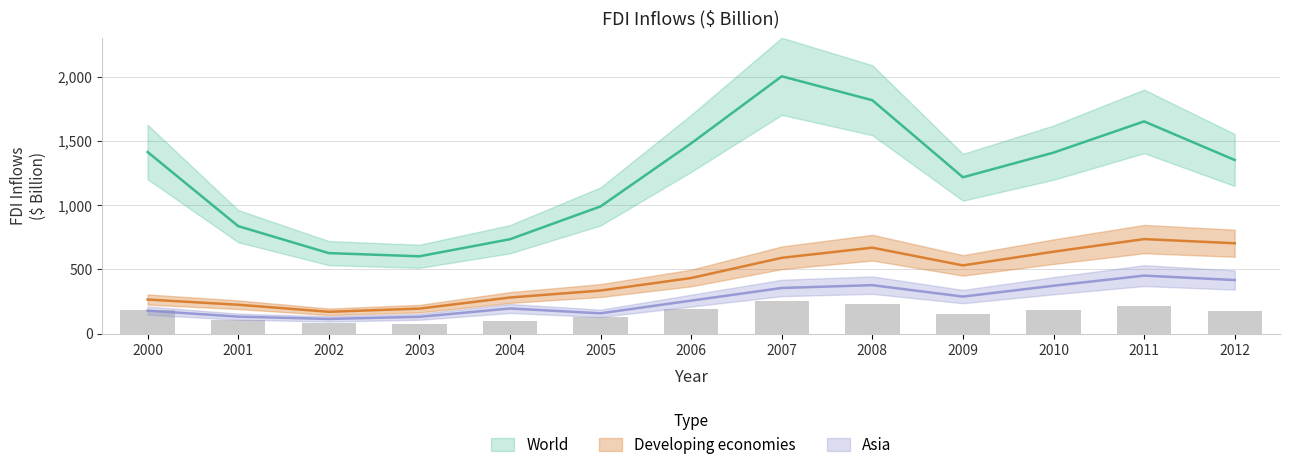

At which label does World first exceed 1350?

2000